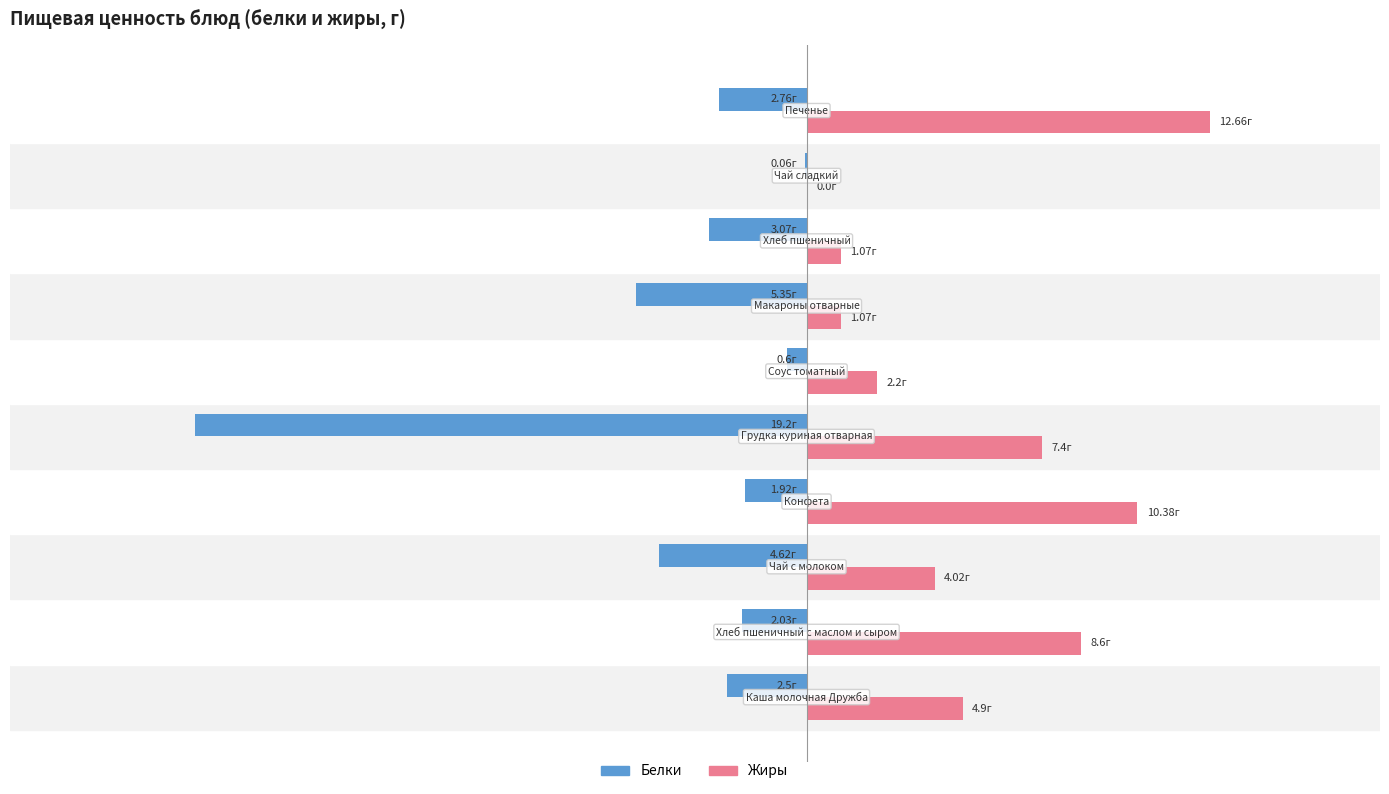

What are all the series names shown in the legend?

Белки, Жиры